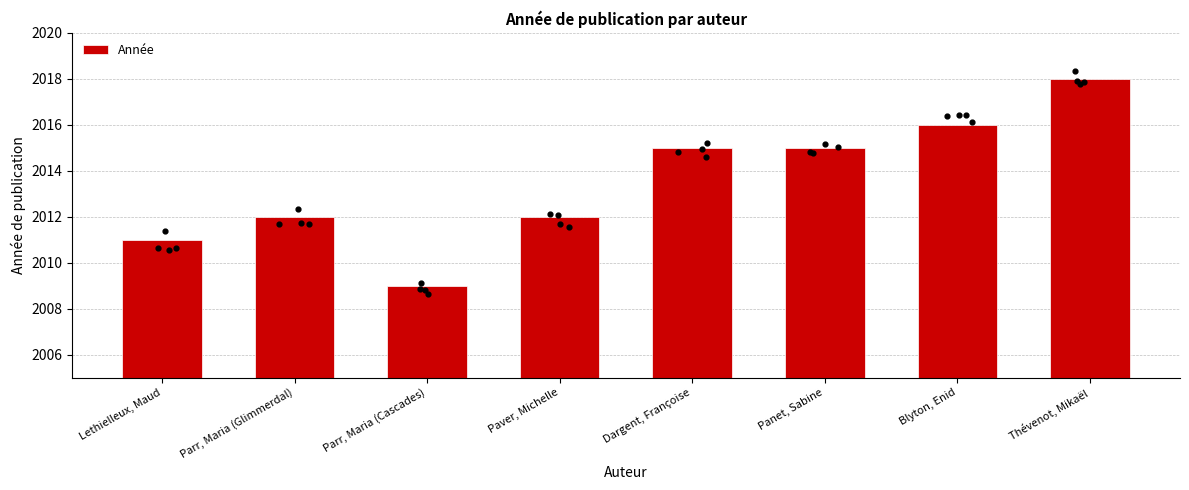

What is the change in value from Dargent, Françoise to Thévenot, Mikaël?

+3